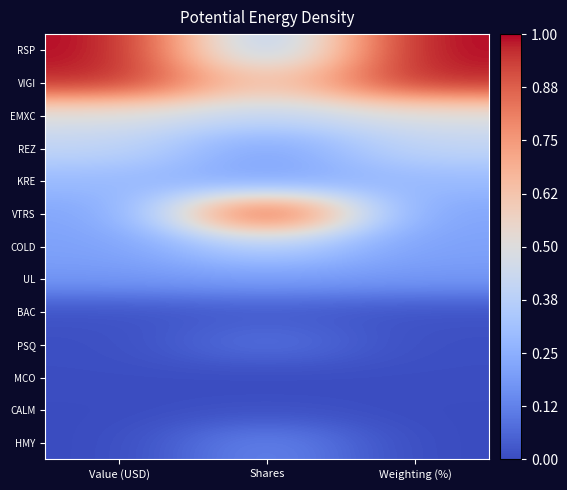

At which category does the chart reach its peak across all series?

Value (USD)